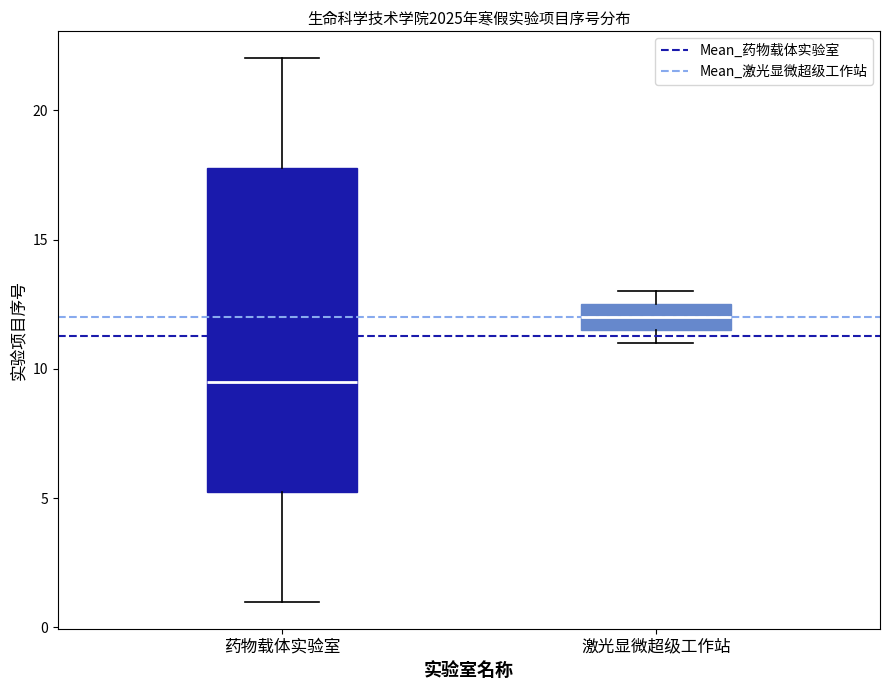

Where is the upper edge of the box for 药物载体实验室 on the y-axis? The values are not printed on the chart, so give them approximately, as read against the axis.

18.0